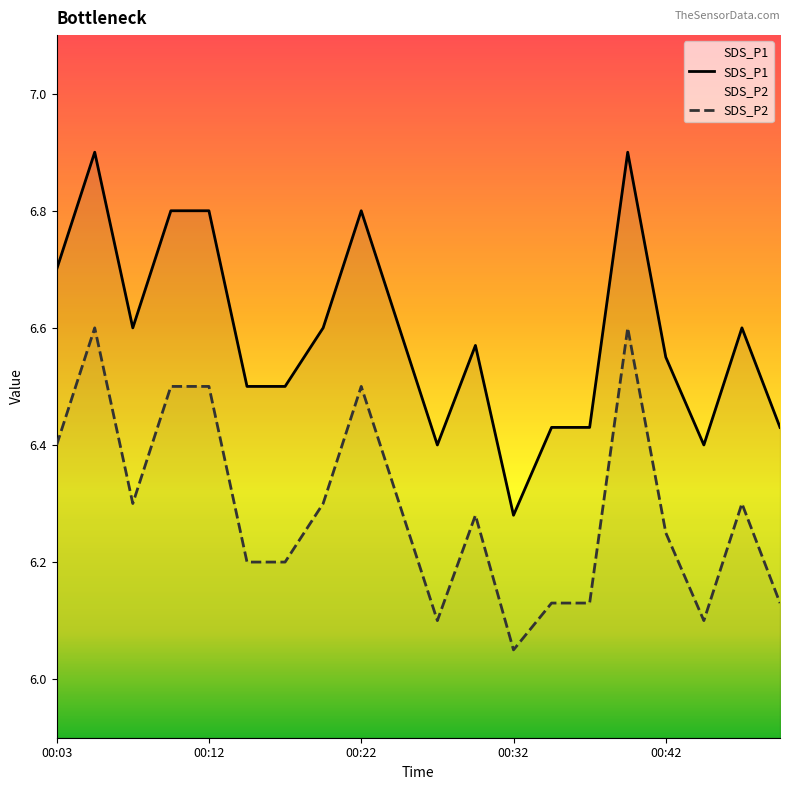

Is it true that SDS_P1 equals 10.7 at 00:46?

False